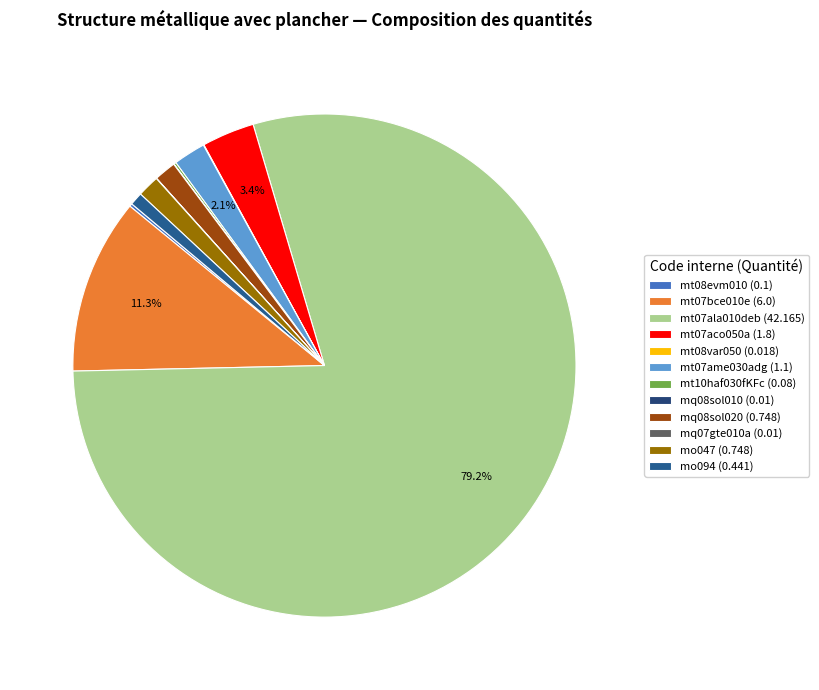

Which category has the smallest portion of the pie?

mq08sol010